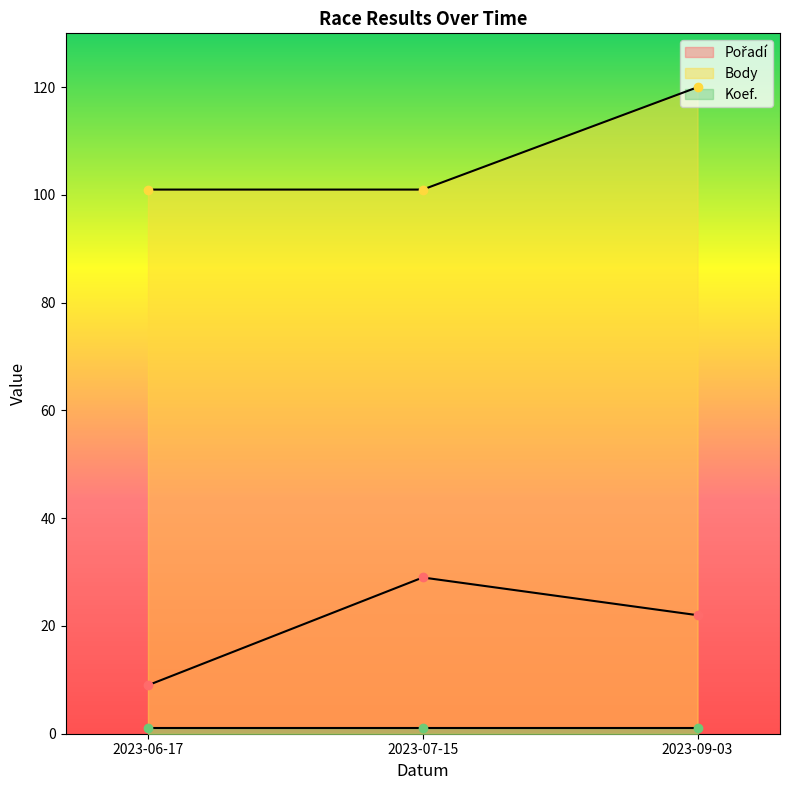

Which category has the lowest value across all series?

2023-06-17